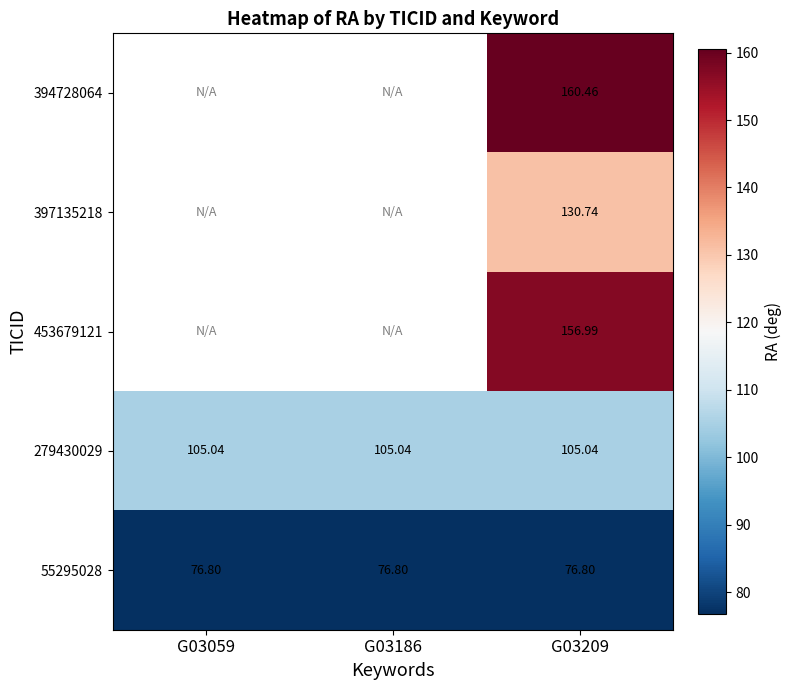

What is the total value across all series at G03209?

630.0